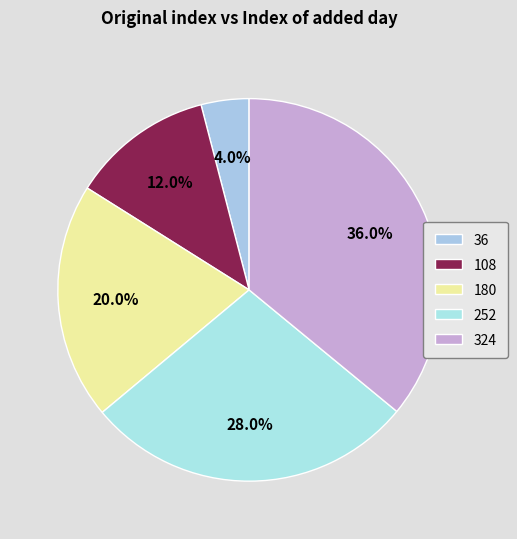

Does 36 account for over 50% of the chart?

No